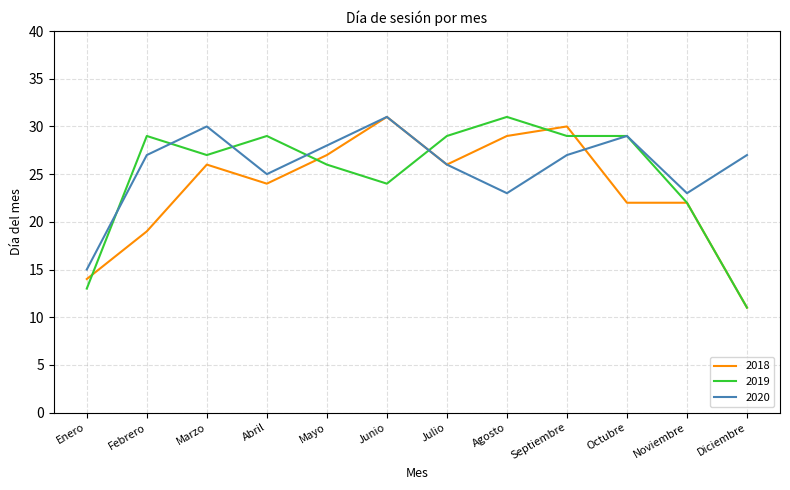

Which category has the highest value in the 2018 series?

Junio